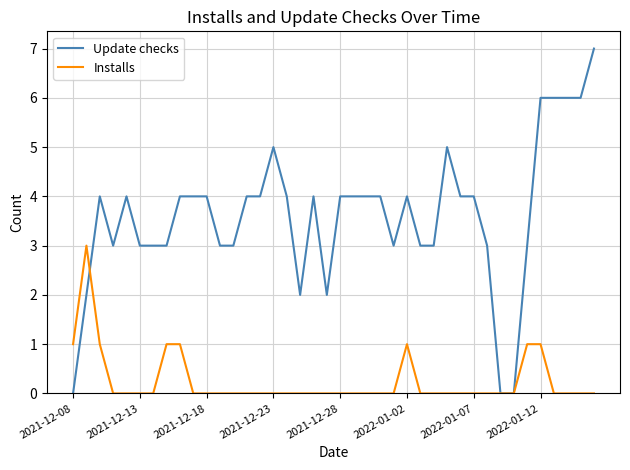

Which series has the largest total across all categories?

Update checks